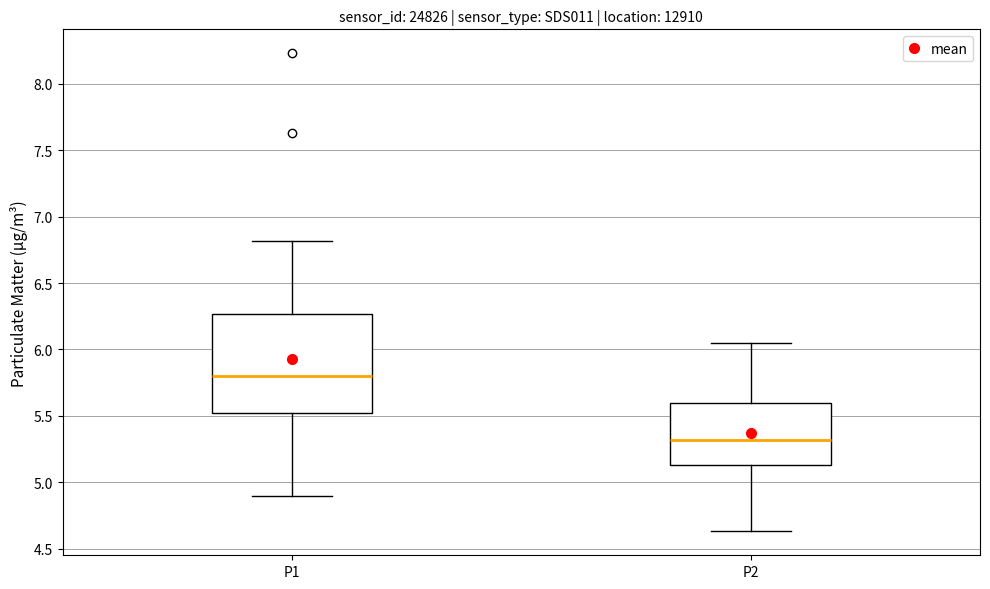

Where is the upper edge of the box for P1 on the y-axis? The values are not printed on the chart, so give them approximately, as read against the axis.

6.25